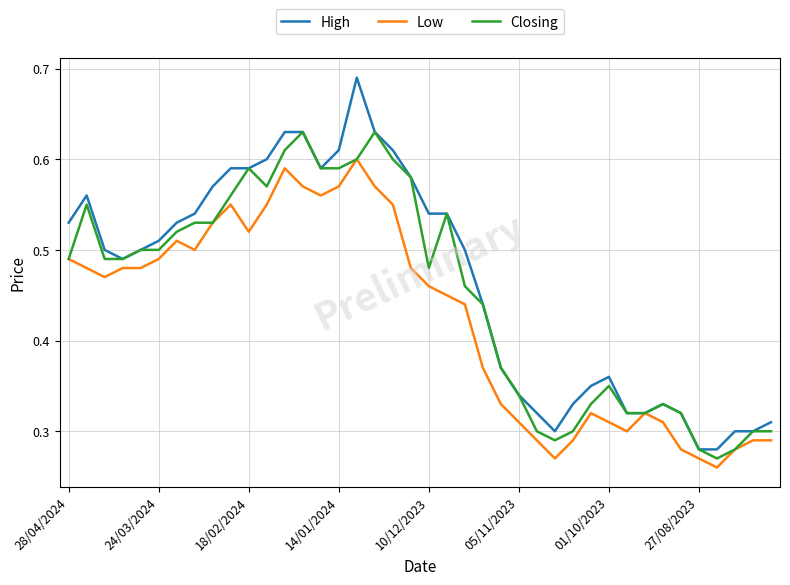

Which series has the widest spread of values?

High